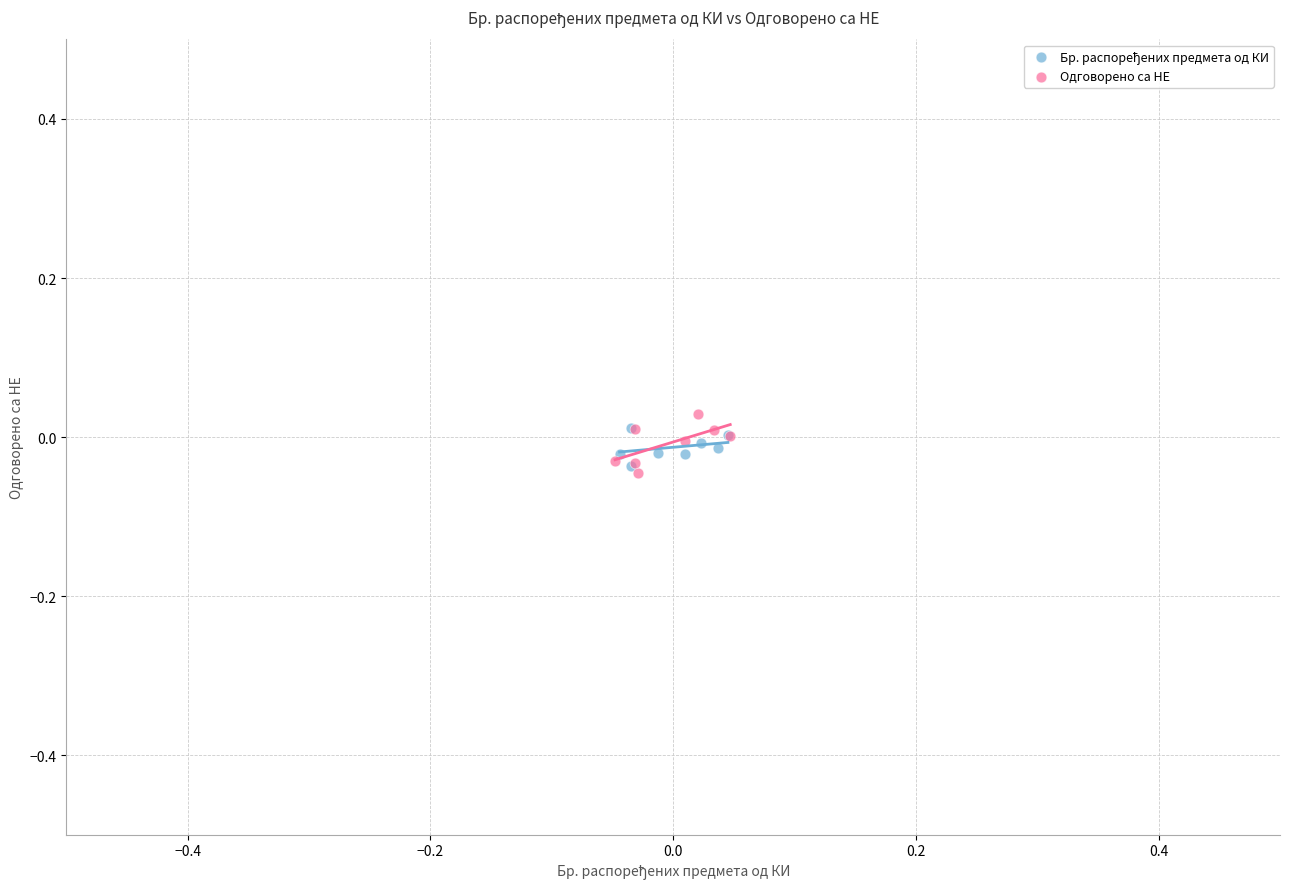

Which series has the largest Y range (max minus min)?

Одговорено са НЕ